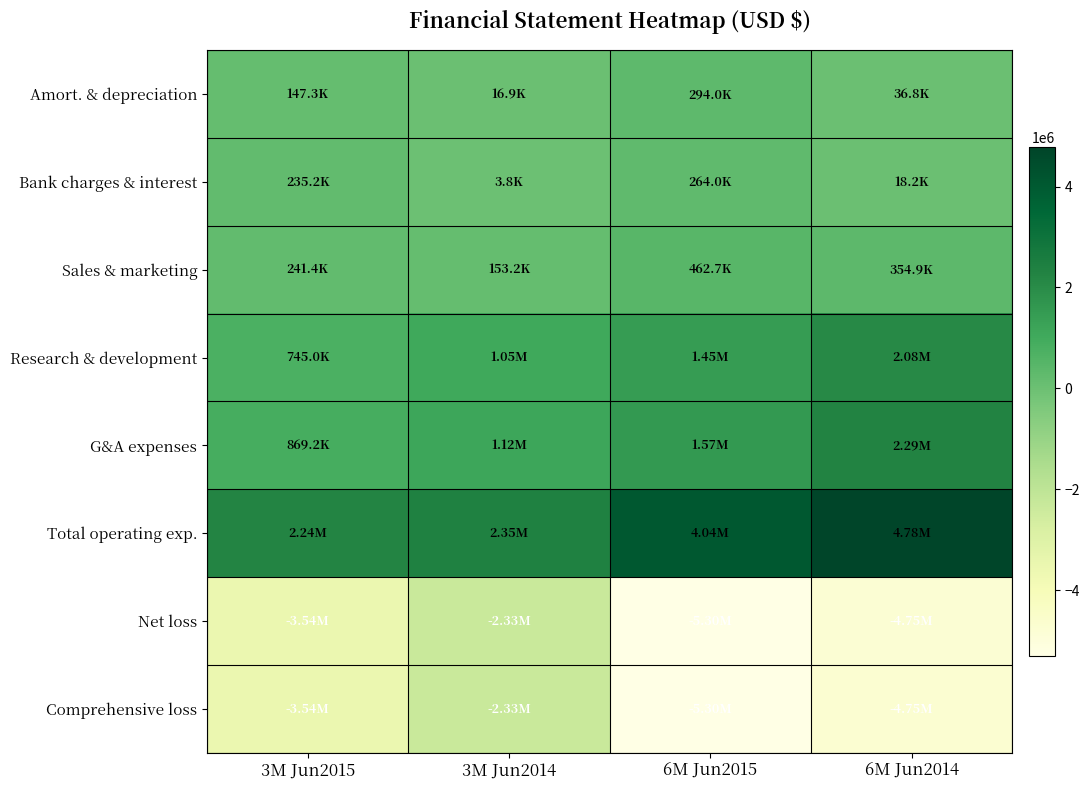

How many distinct data groups are displayed?

8